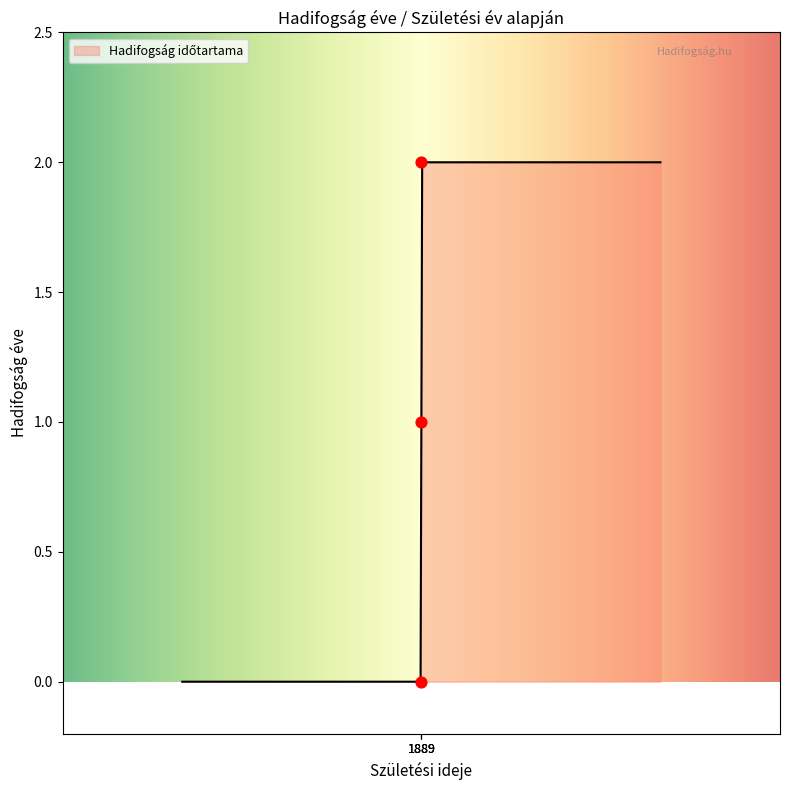

What is the change in value from Békési Sámuel (32. gye.) to Békési Sámuel (Oroszország)?

+2